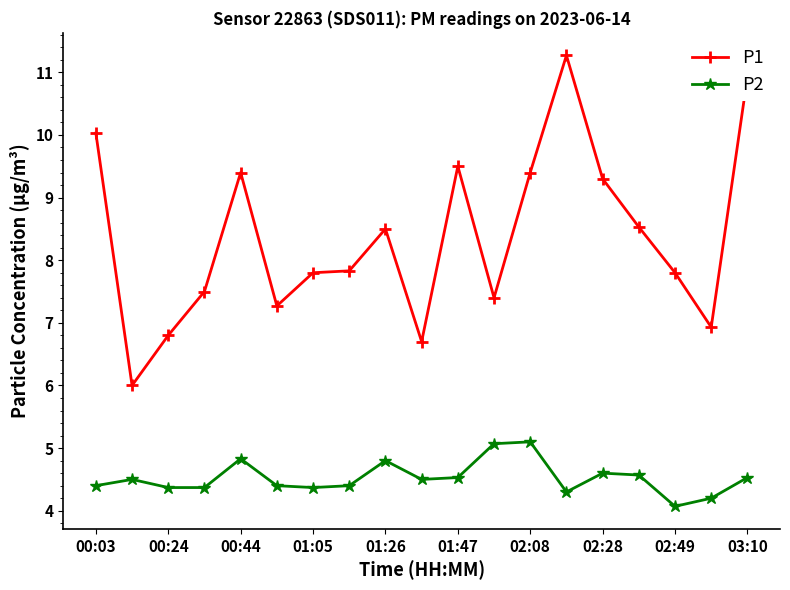

Rank the series by their maximum value, from lowest to highest.

P2, P1